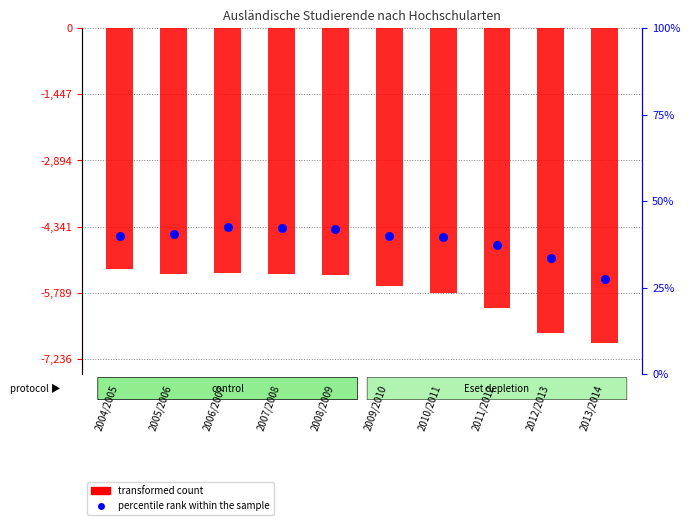

Which series has the largest total across all categories?

percentile rank within the sample